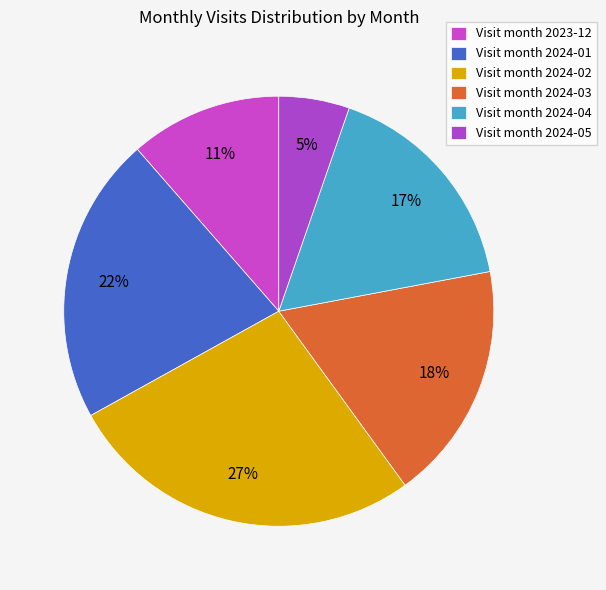

Does any single category account for the majority?

No